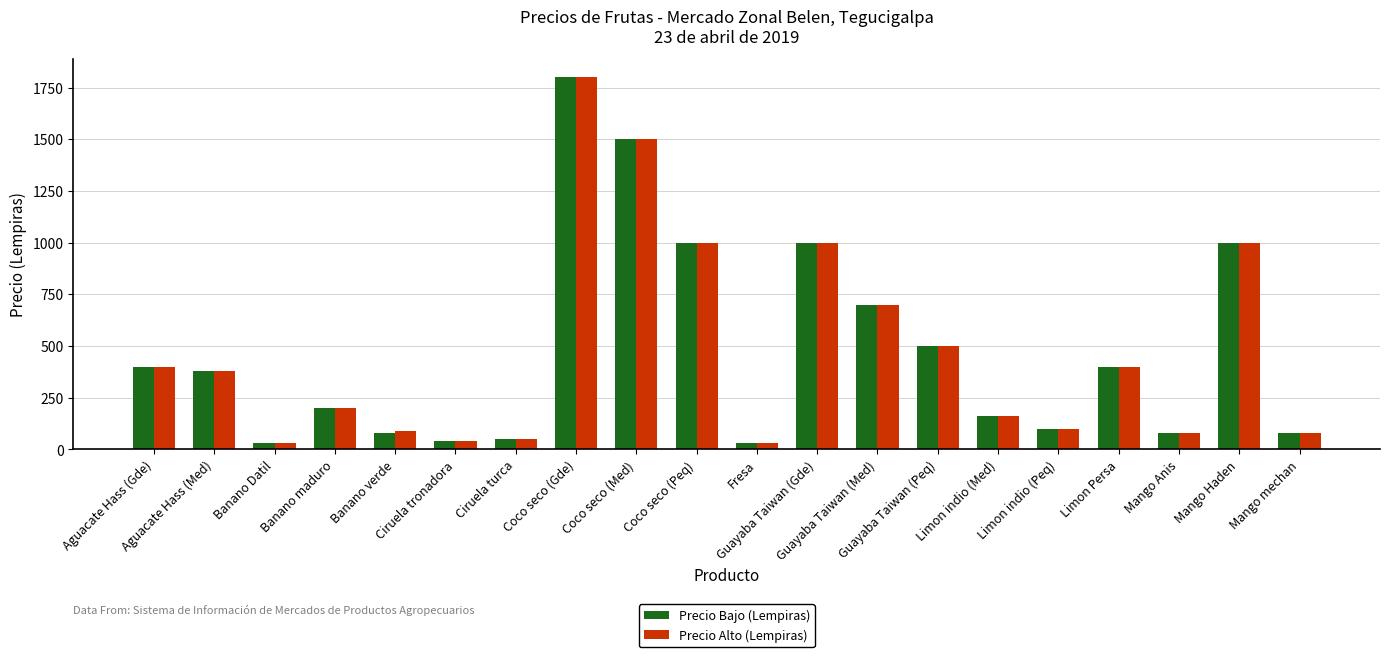

What is the sum of all Precio Bajo (Lempiras) values?

9530